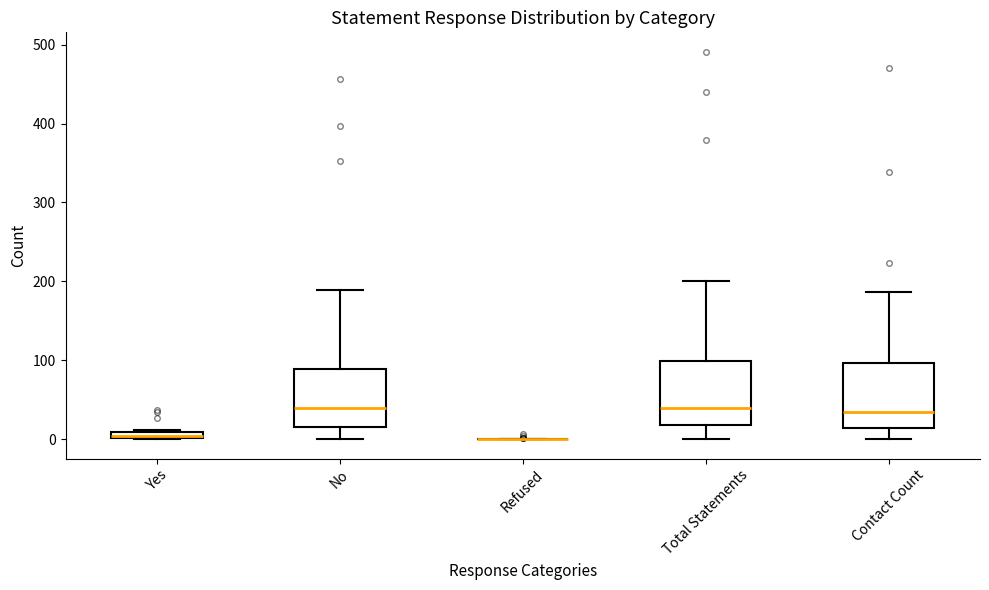

Where is the upper edge of the box for Yes on the y-axis? The values are not printed on the chart, so give them approximately, as read against the axis.

10